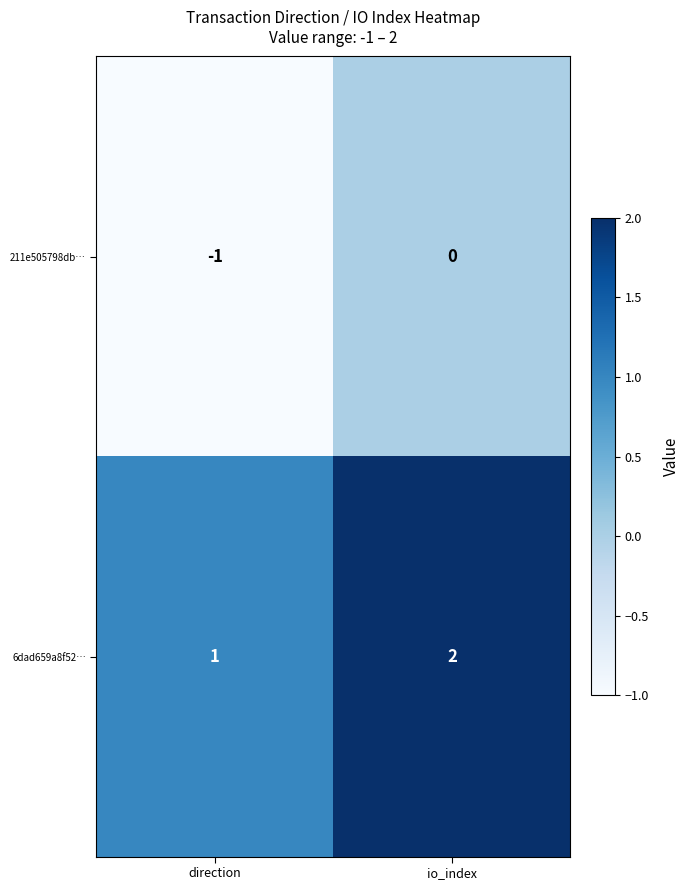

What is the difference between the highest and lowest values at direction?

2